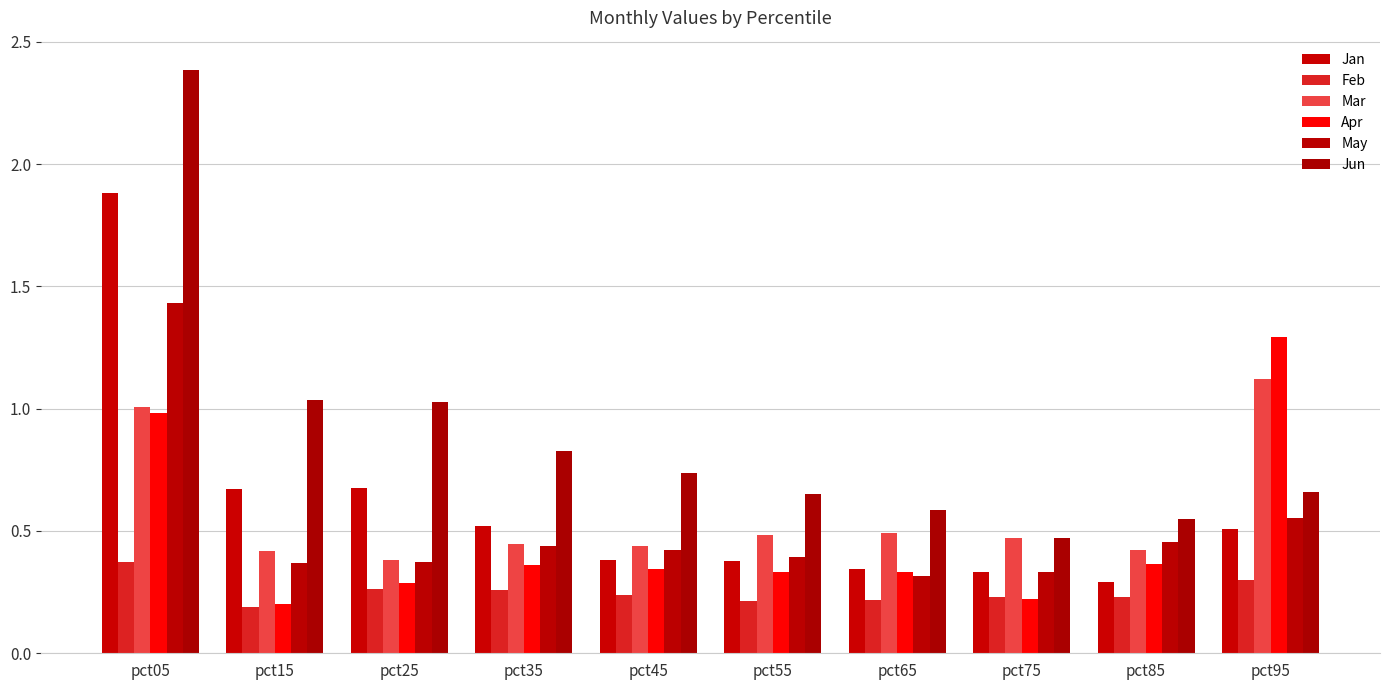

Are the bars grouped side by side (vs. stacked)?

Yes